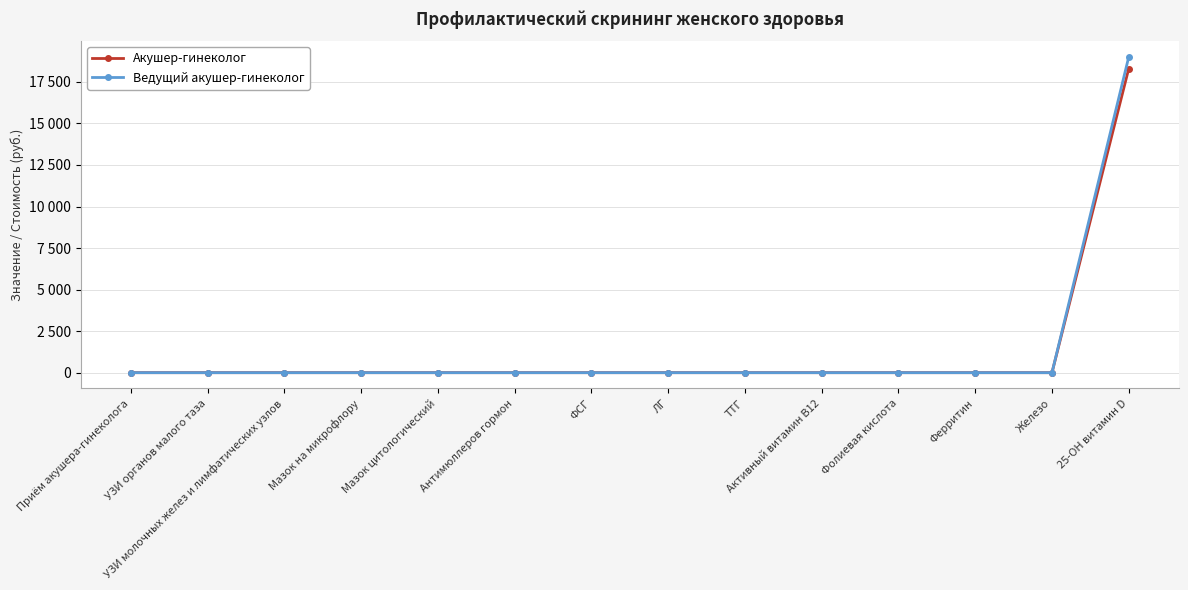

What is the smallest value displayed?

1